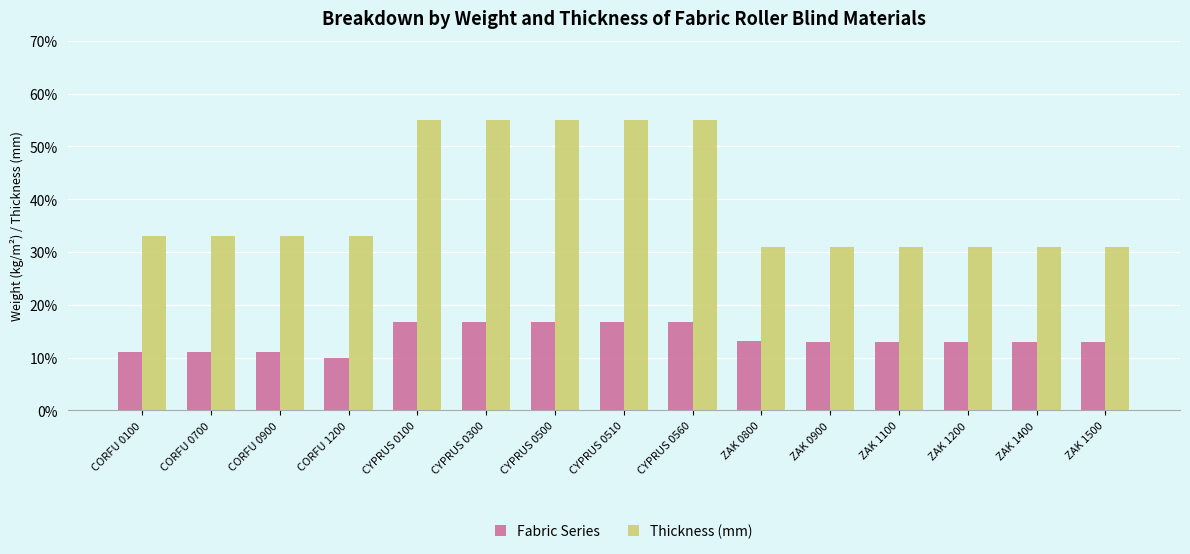

Are the bars horizontal?

No